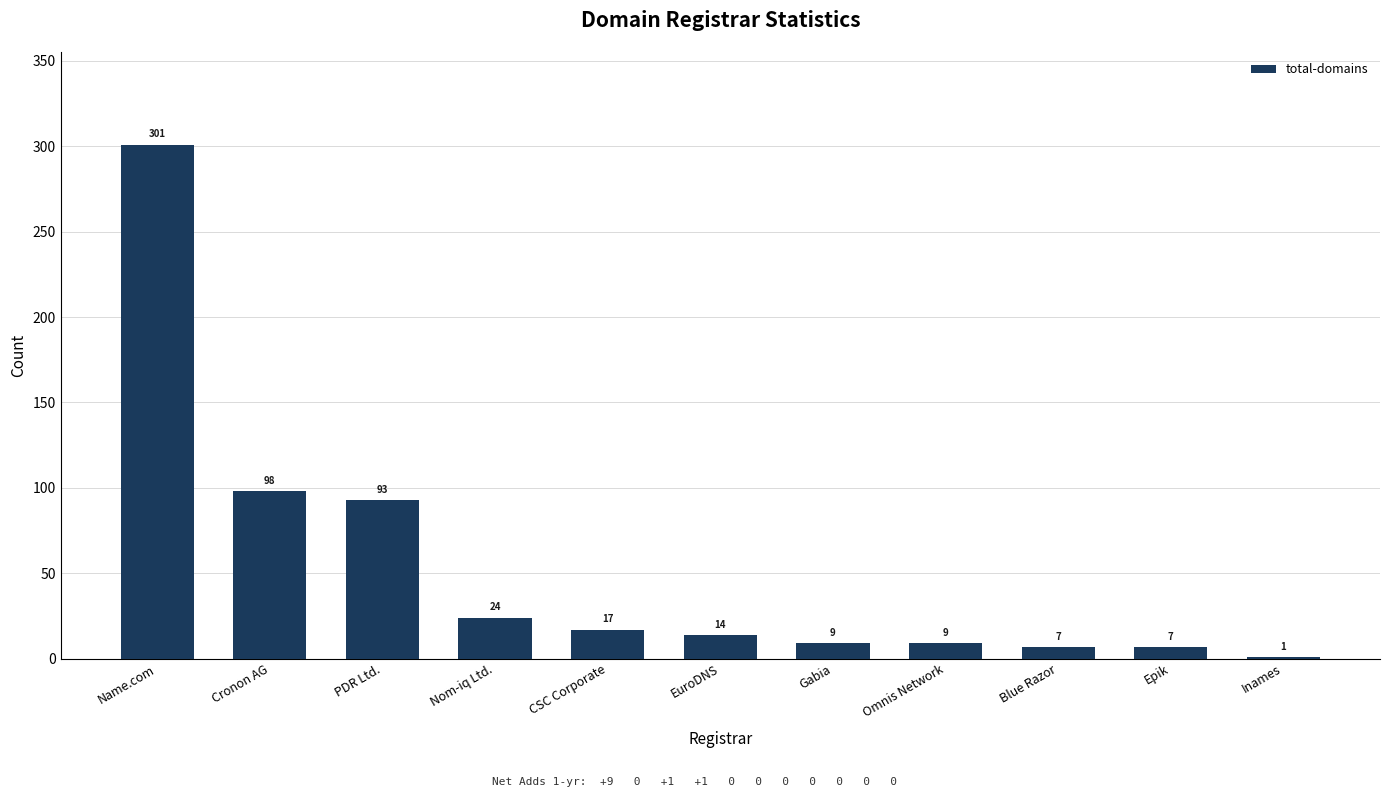

At which label is the value closest to 151?

Cronon AG